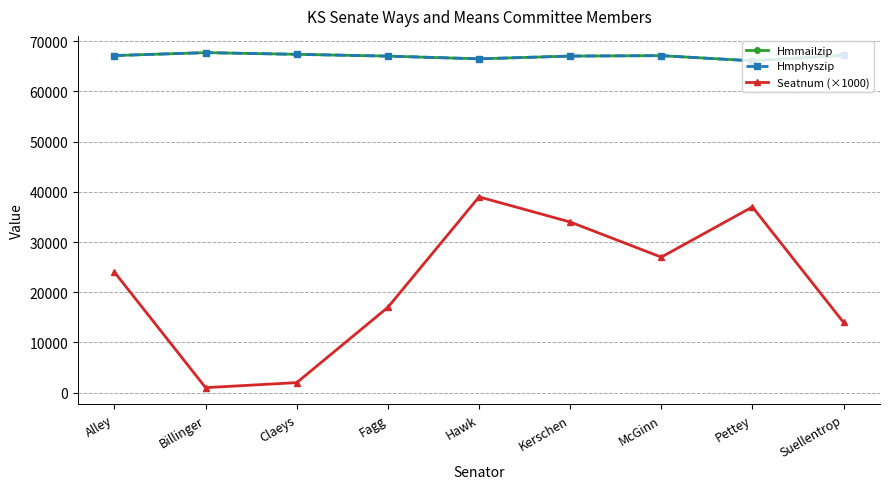

Reading left to right, what are all the values shown in this chart?

Hmmailzip: Alley=67156	Billinger=67735	Claeys=67401	Fagg=67042	Hawk=66502	Kerschen=67050	McGinn=67135	Pettey=66106	Suellentrop=67205
Hmphyszip: Alley=67156	Billinger=67735	Claeys=67401	Fagg=67042	Hawk=66502	Kerschen=67050	McGinn=67135	Pettey=66106	Suellentrop=67205
Seatnum (×1000): Alley=24000	Billinger=1000	Claeys=2000	Fagg=17000	Hawk=39000	Kerschen=34000	McGinn=27000	Pettey=37000	Suellentrop=14000